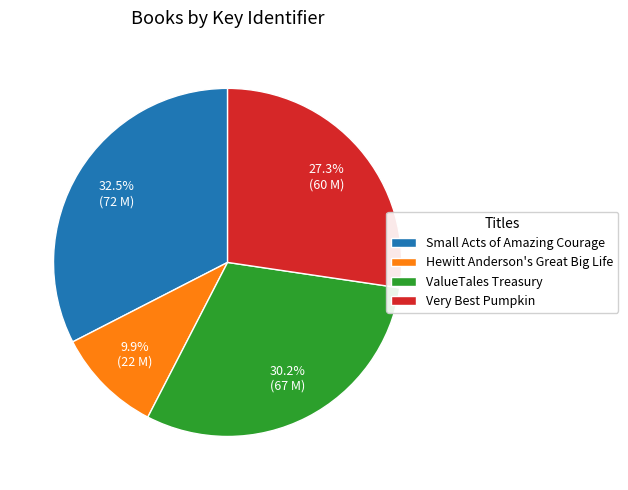

Combined, what portion of the pie is Very Best Pumpkin and Hewitt Anderson's Great Big Life?

37.2%